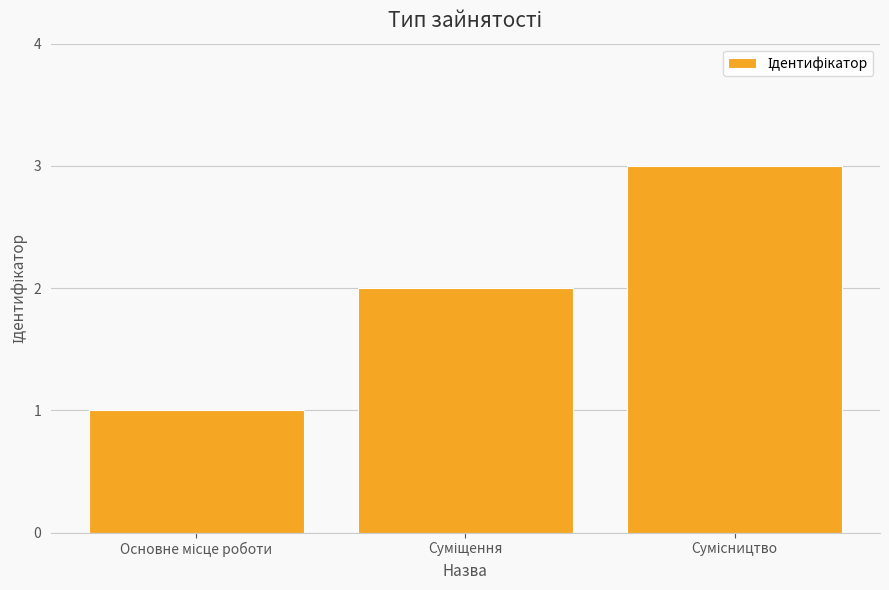

What is the sum of all values?

6